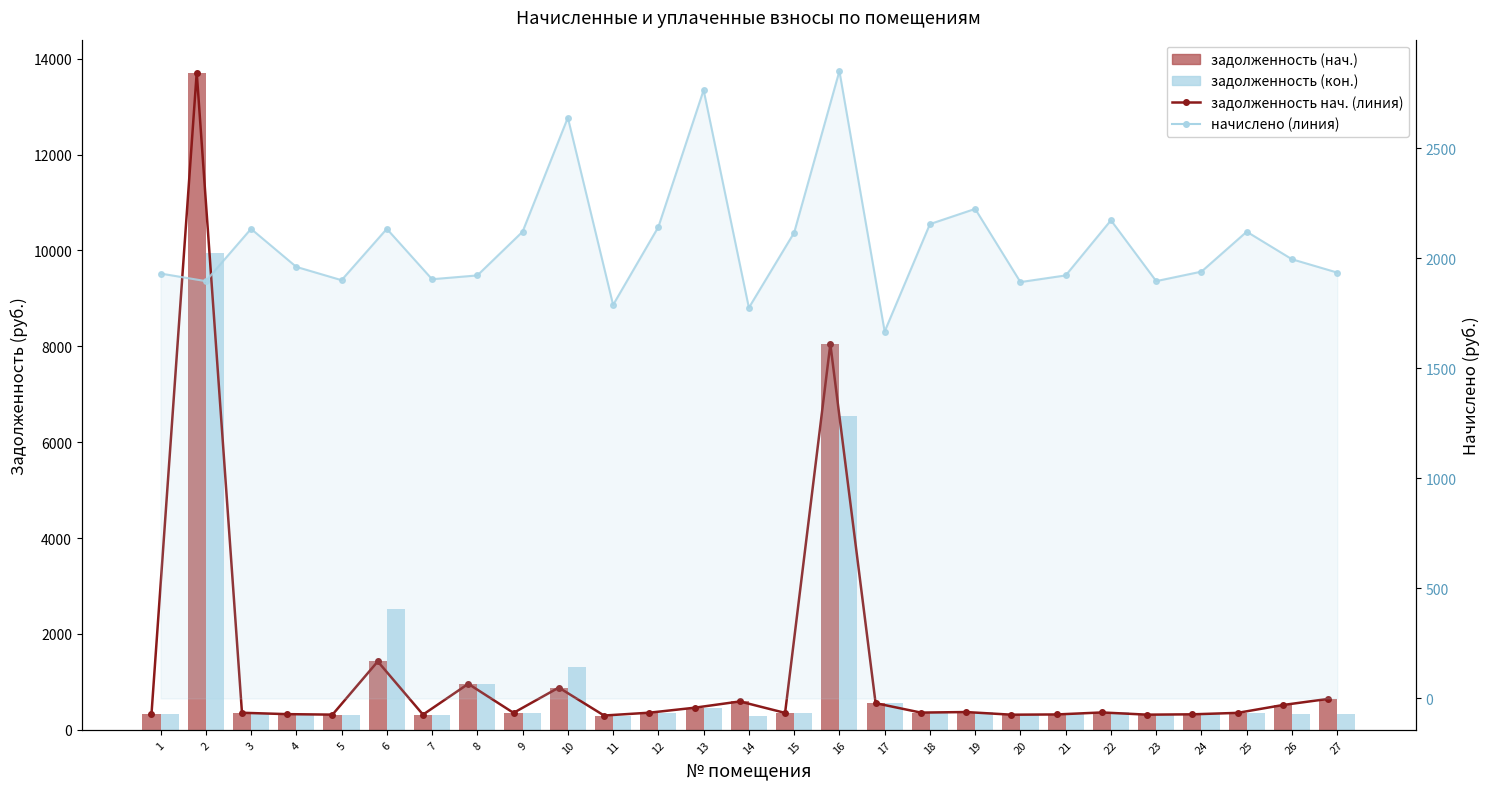

What is the difference between the задолженность (кон.) values at 25 and 17?

203.2